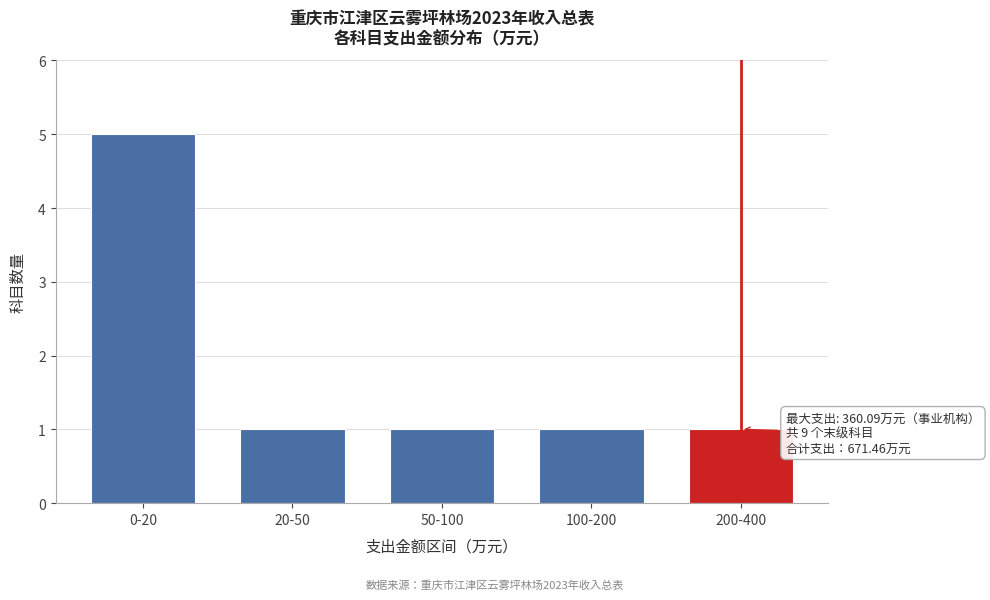

Reading left to right, list all the values displayed in this chart.

0-20=5	20-50=1	50-100=1	100-200=1	200-400=1